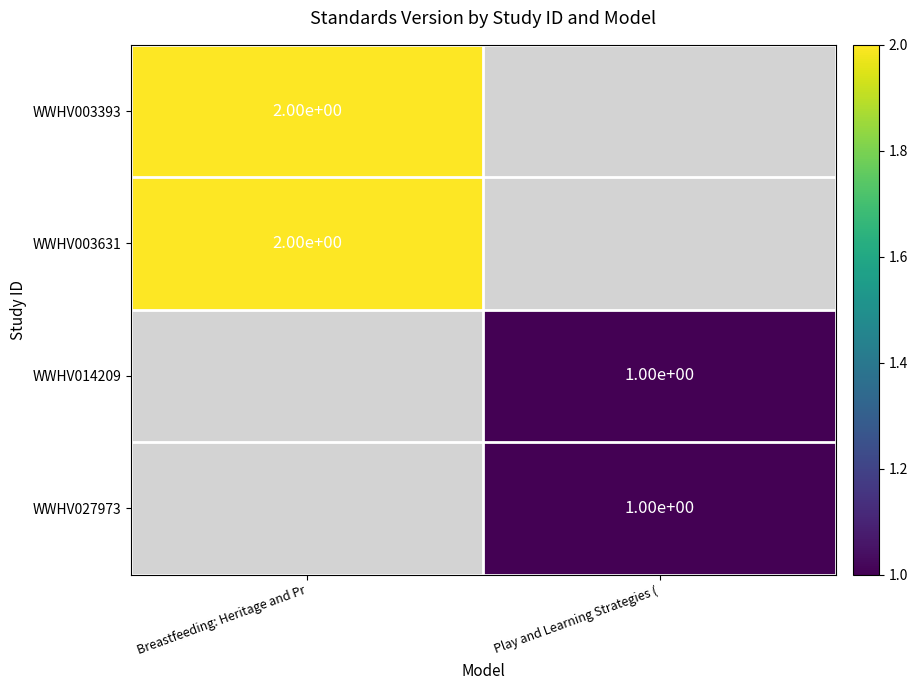

At how many categories does at least one series exceed 1?

1